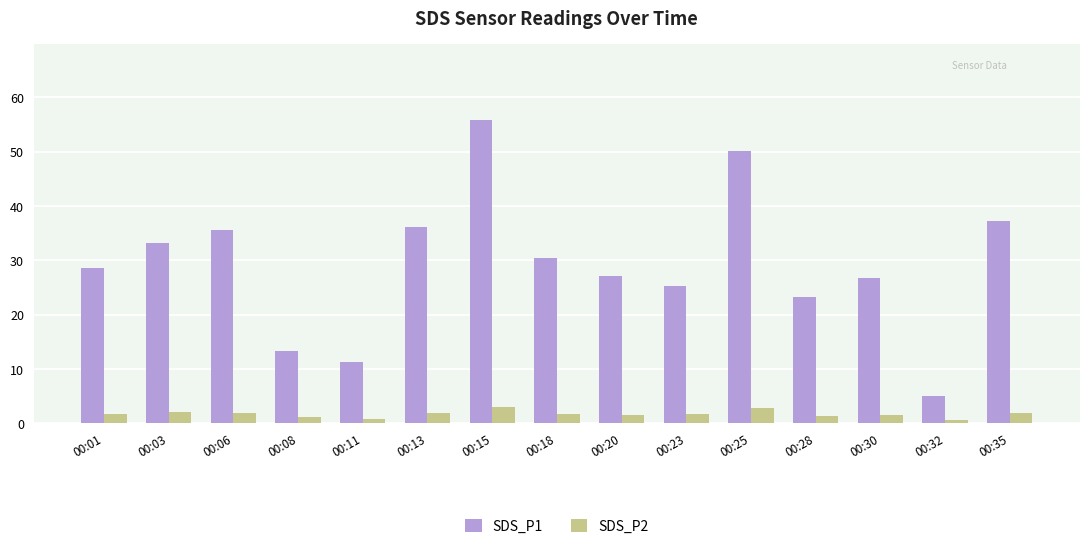

What is the maximum value shown in the chart?

55.9